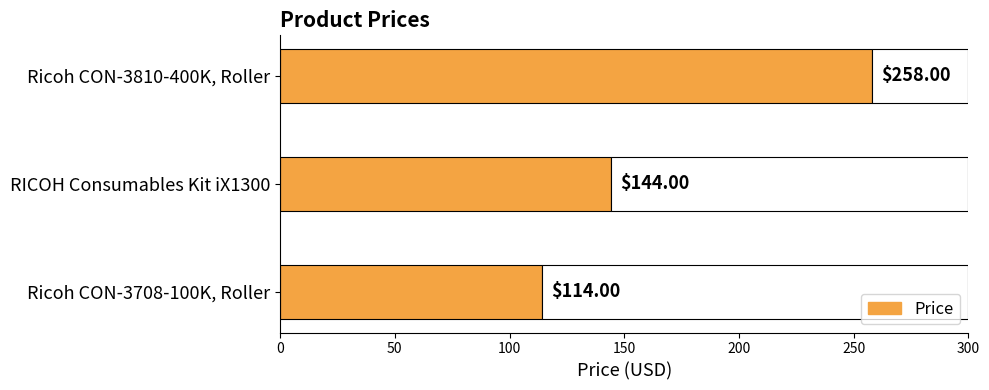

What is the change in value from Ricoh CON-3708-100K, Roller to Ricoh CON-3810-400K, Roller?

+144